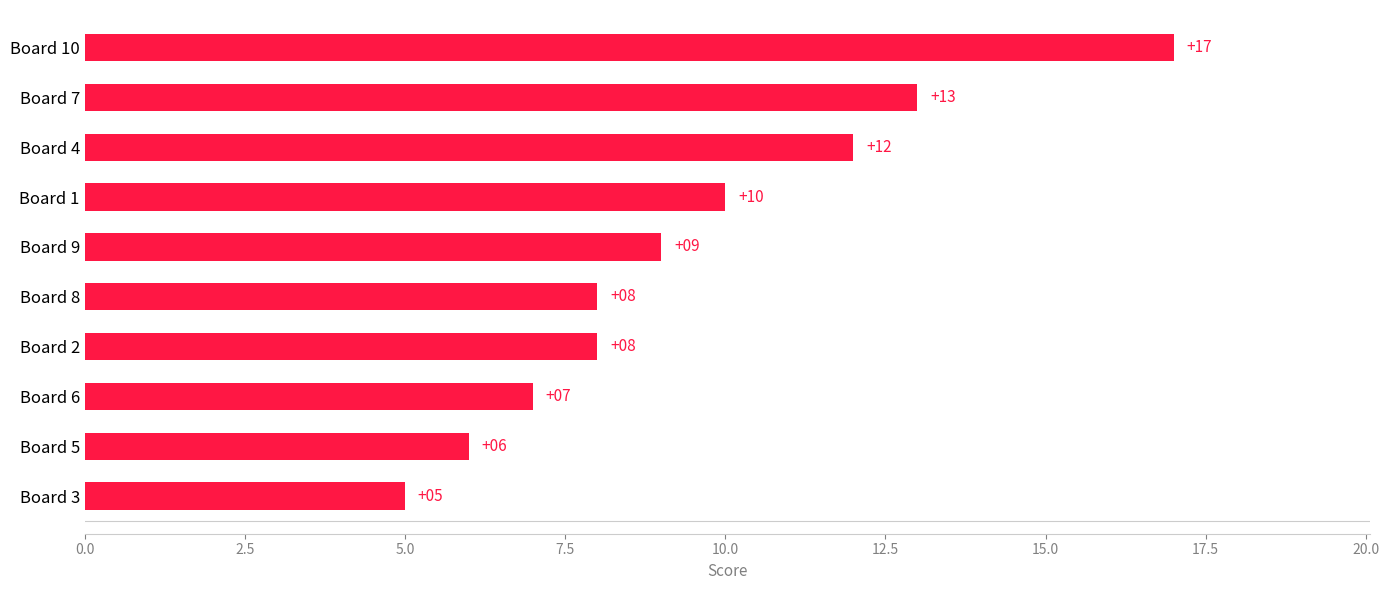

Which category has the highest value across all series?

Board 10